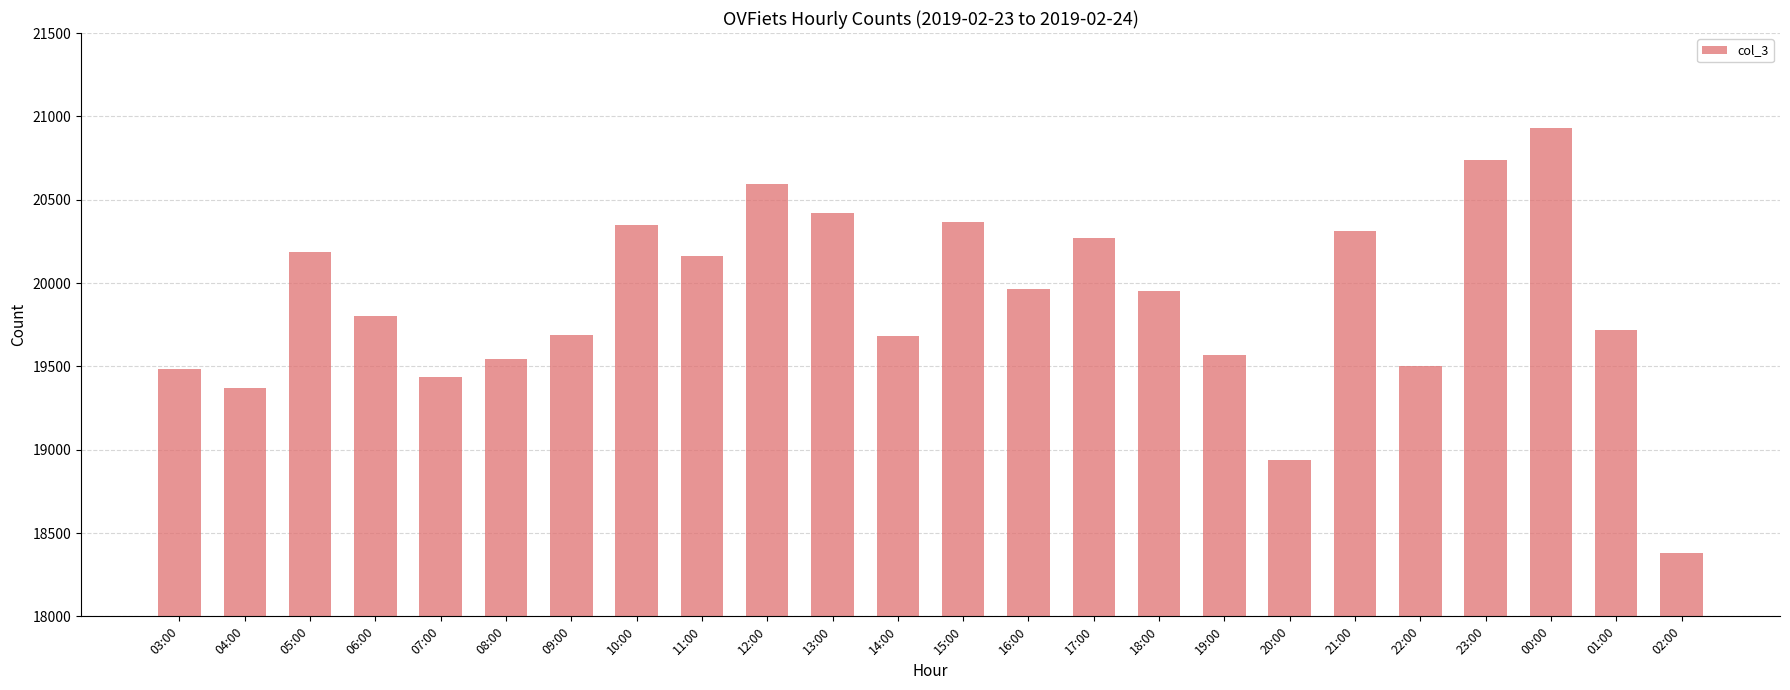

What is the smallest value displayed?

18380